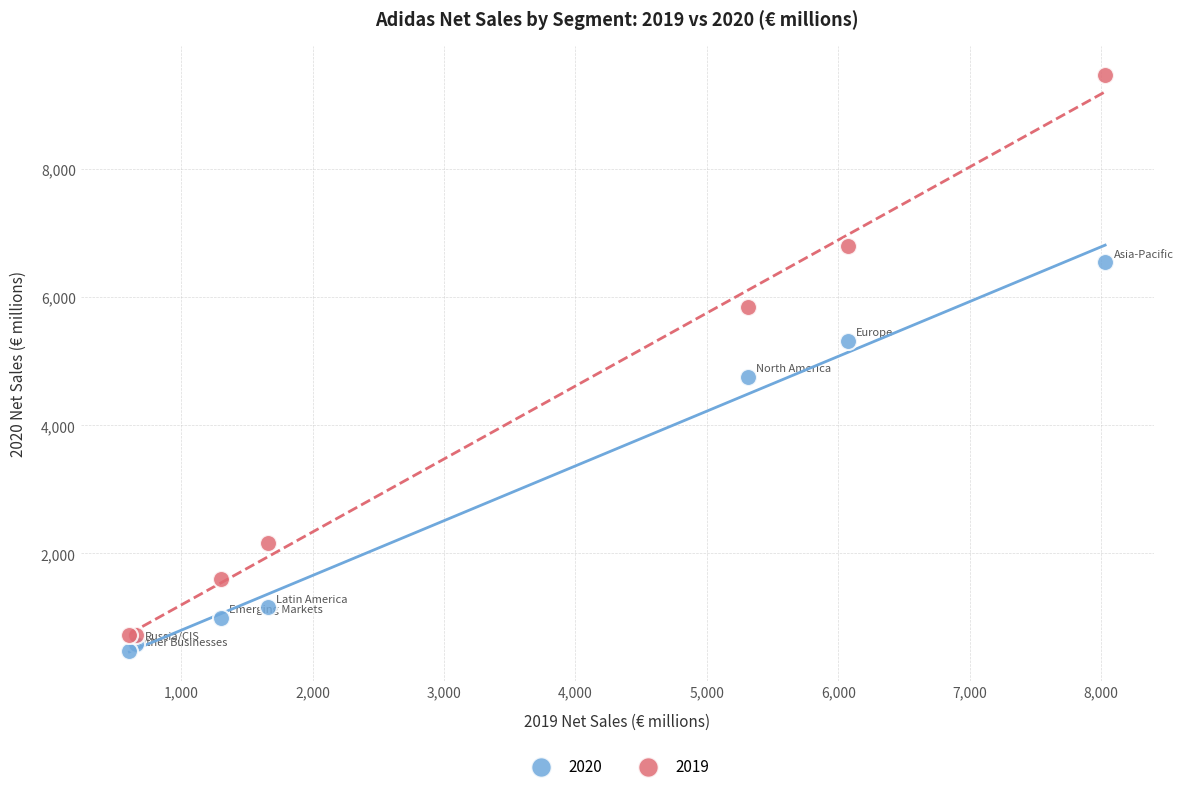

Which series has the widest spread of Y values?

2019